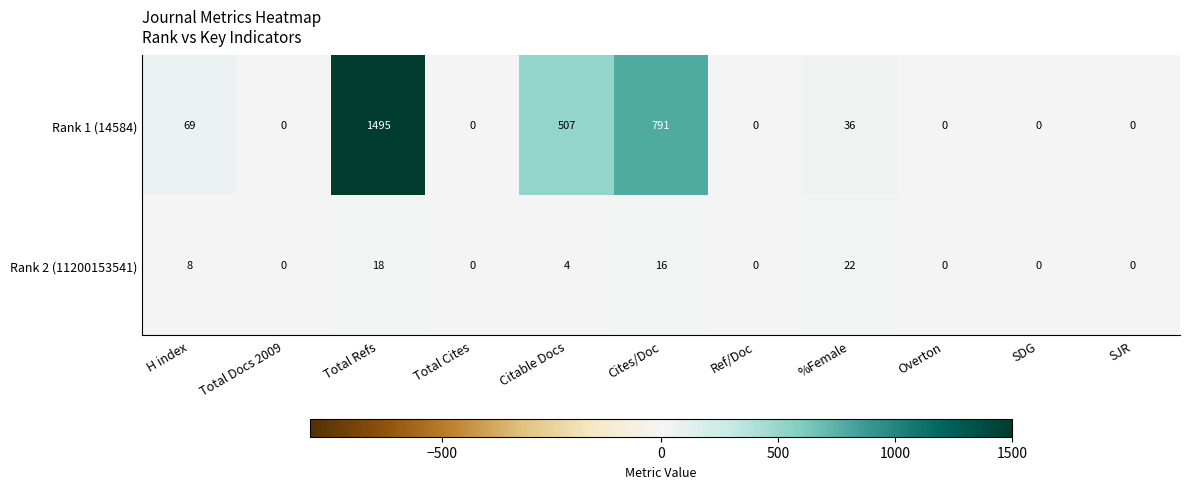

What is the difference between the second highest and minimum values in the Rank 1 (14584) series?

791